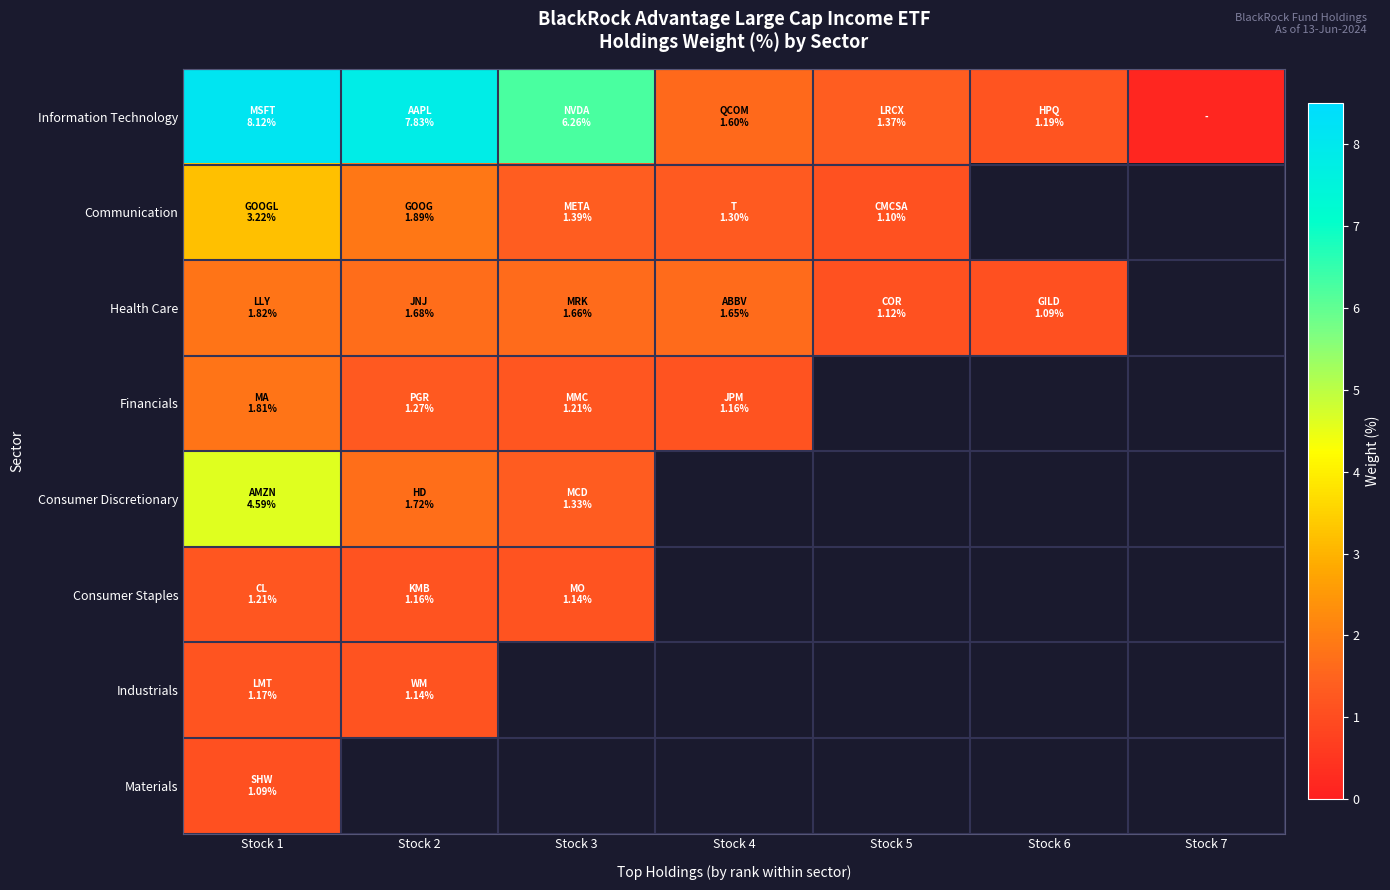

Rank the series by their maximum value, from highest to lowest.

Information Technology, Consumer Discretionary, Communication, Health Care, Financials, Consumer Staples, Industrials, Materials